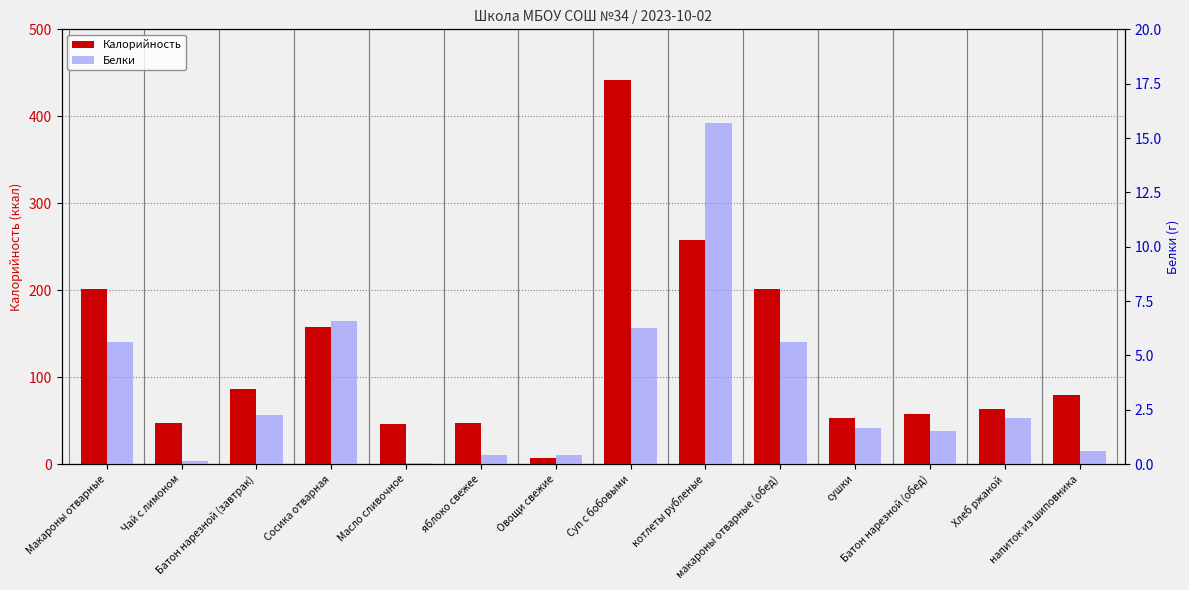

How many data points does each series have?

14